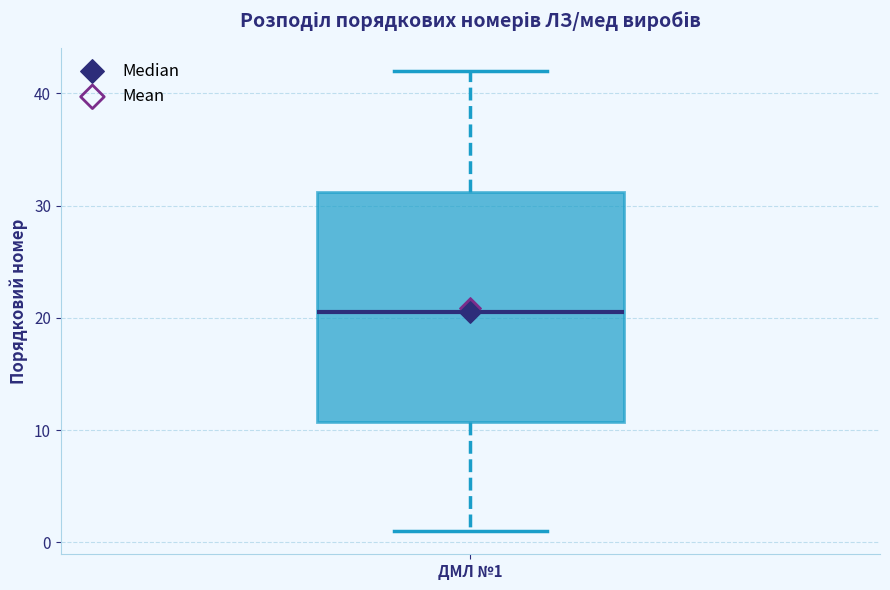

Read this box plot against the y-axis: the position of the median line, the range covered by the box, and the ends of both whiskers. The values are not printed on the chart, so give them approximately, as read against the axis.

median 21, box 11 to 31, whiskers 1 to 42